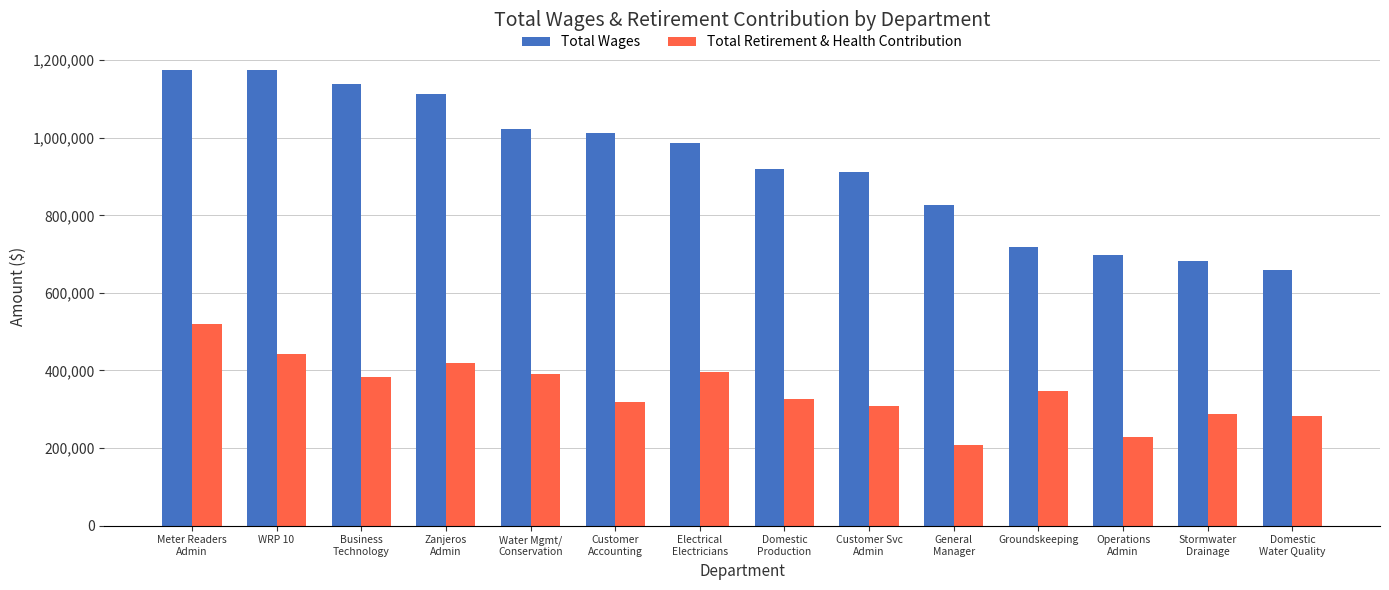

What is the difference between the second highest and minimum values in the Total Retirement & Health Contribution series?

234633